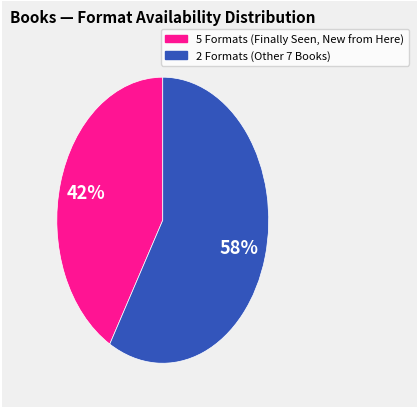

How many segments does this pie chart have?

2